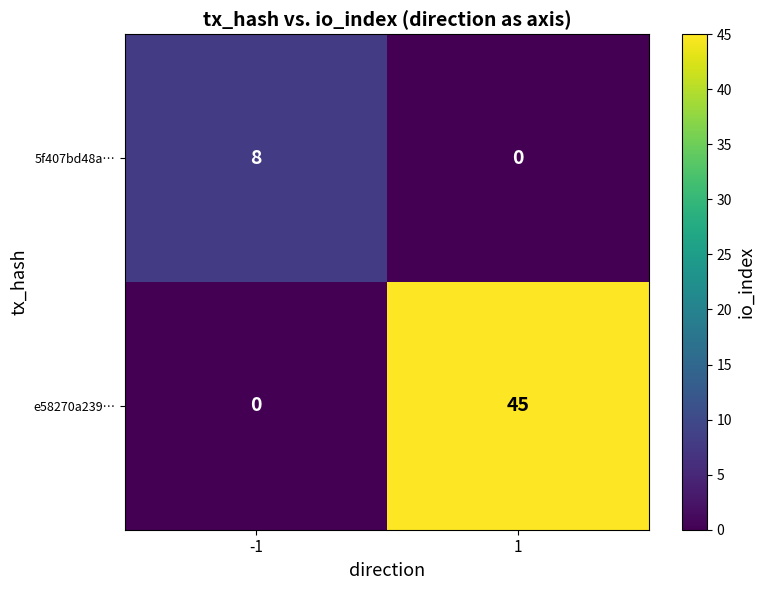

What is the difference between the maximum and minimum values in the 5f407bd48a… series?

8